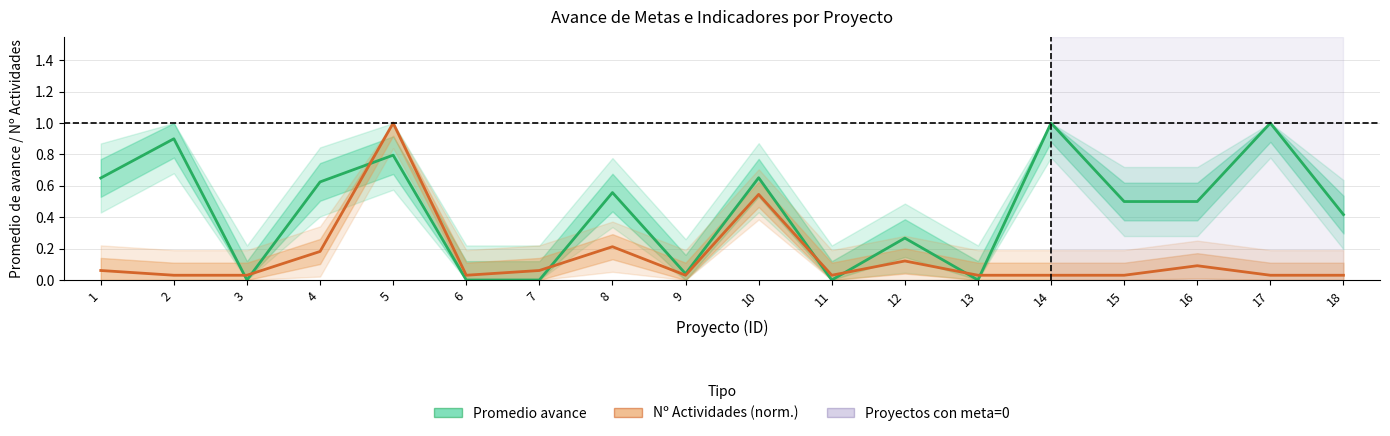

Reading right to left, transcribe all the data shown in this chart.

Promedio avance: 18=0.4	17=1.0	16=0.5	15=0.5	14=1.0	13=0.0	12=0.3	11=0.0	10=0.7	9=0.0	8=0.6	7=0.0	6=0.0	5=0.8	4=0.6	3=0.0	2=0.9	1=0.7
Nº Actividades (norm.): 18=0.0	17=0.0	16=0.1	15=0.0	14=0.0	13=0.0	12=0.1	11=0.0	10=0.5	9=0.0	8=0.2	7=0.1	6=0.0	5=1.0	4=0.2	3=0.0	2=0.0	1=0.1